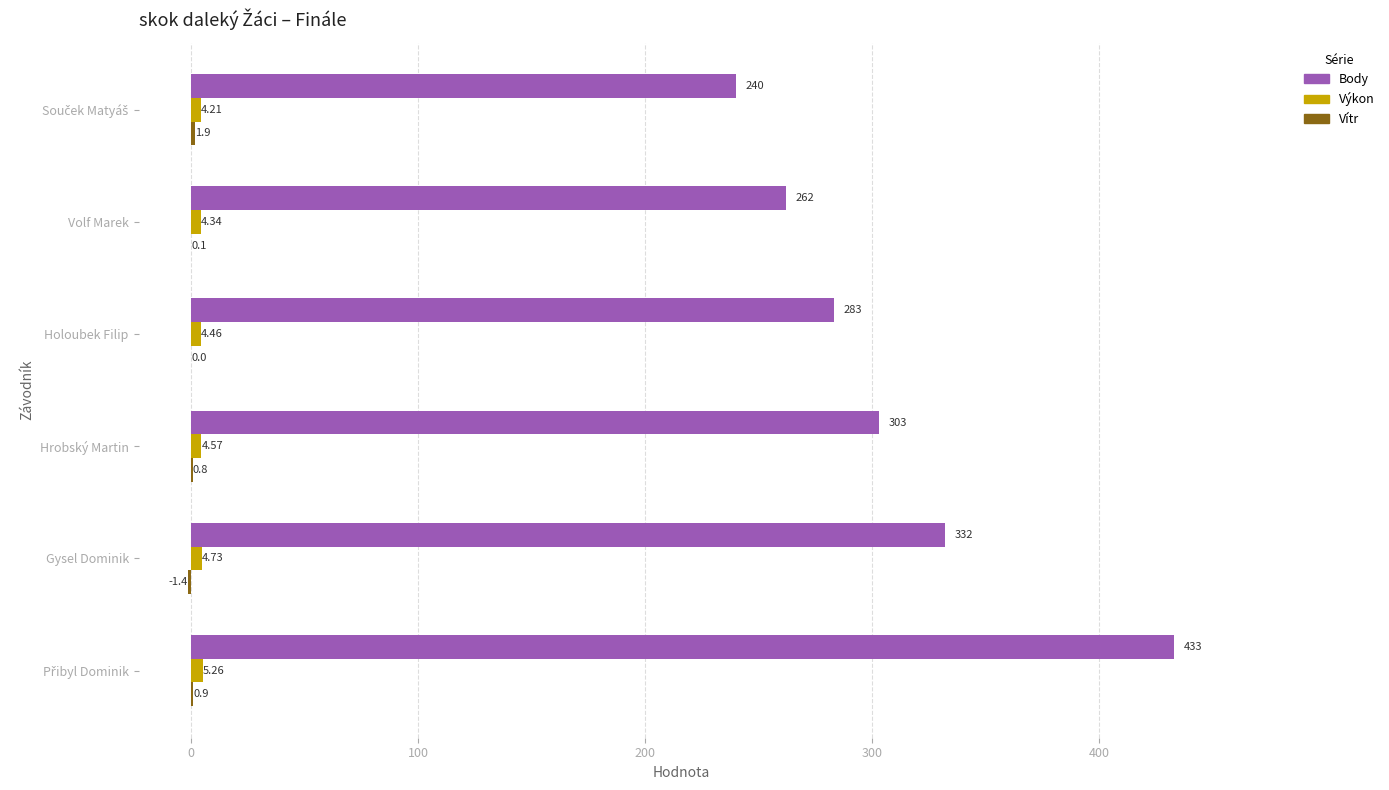

Between Gysel Dominik and Hrobský Martin, which series saw the biggest shift?

Body